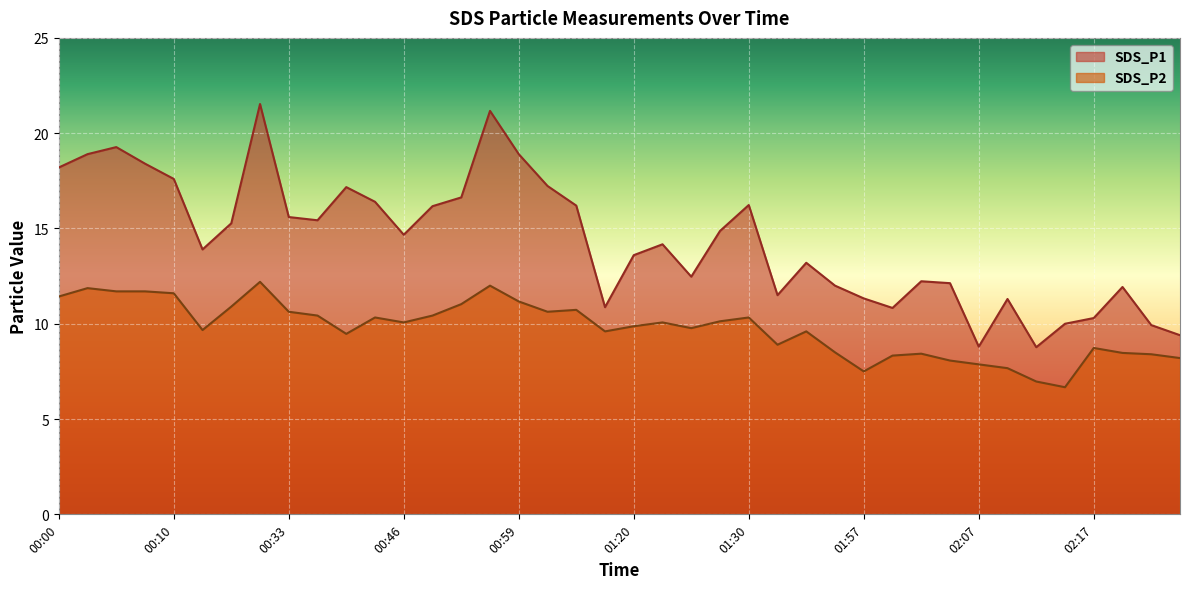

List the series in order of their peak value, highest first.

SDS_P1, SDS_P2